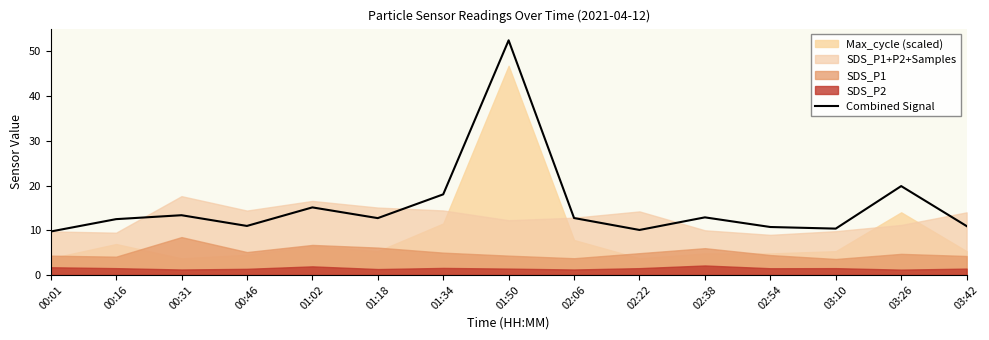

At which label does the data first exceed 12?

00:16